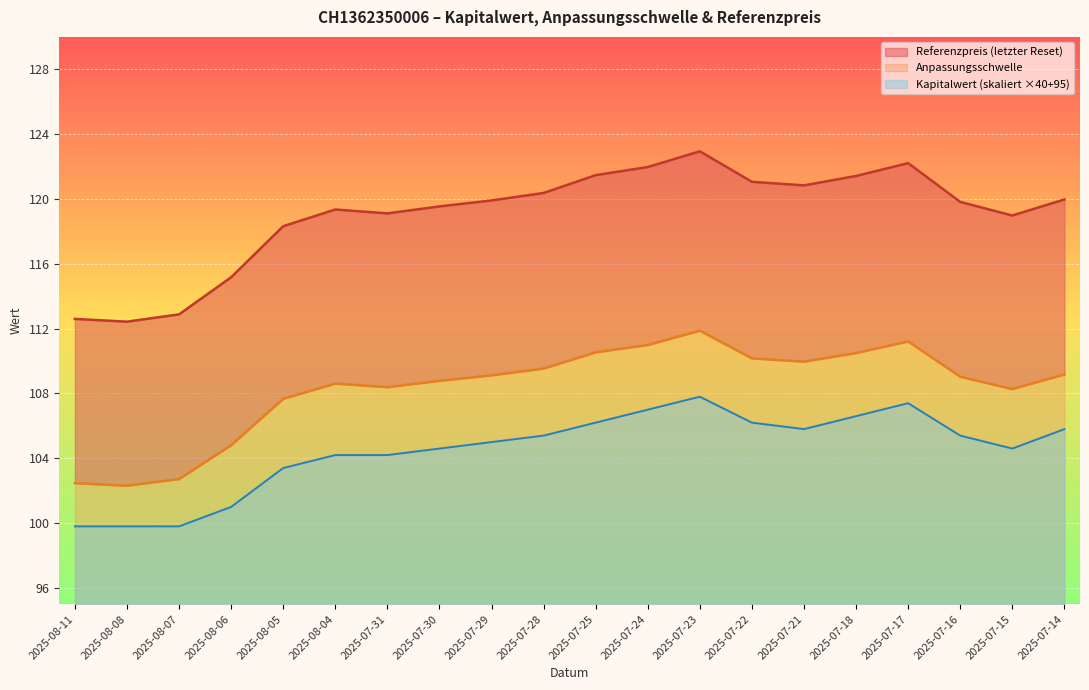

Does the chart display data point markers on the line(s)?

No